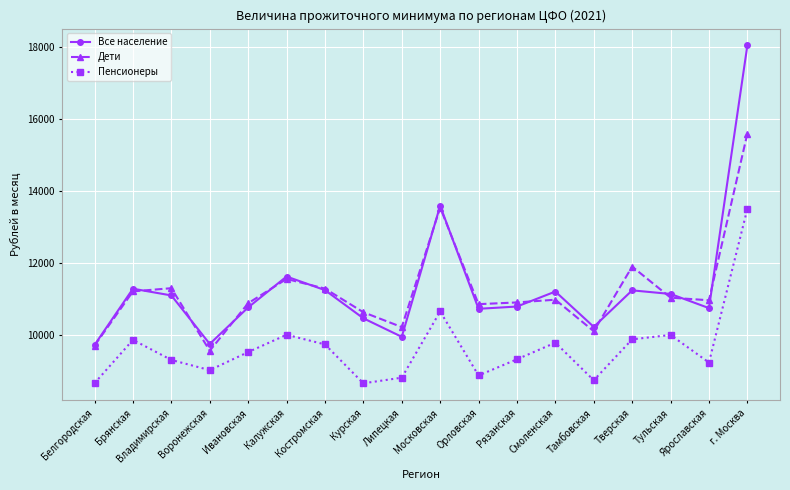

What is the label of the 1st point from the left?

Белгородская